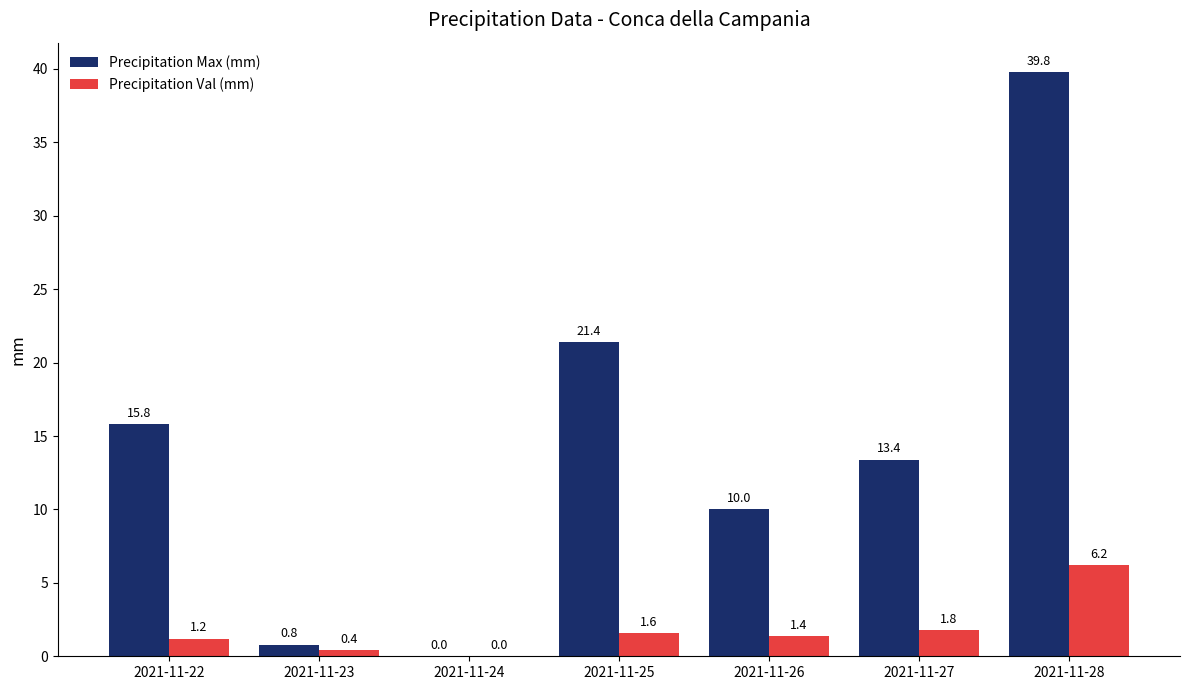

Which series has the largest range (max minus min)?

Precipitation Max (mm)